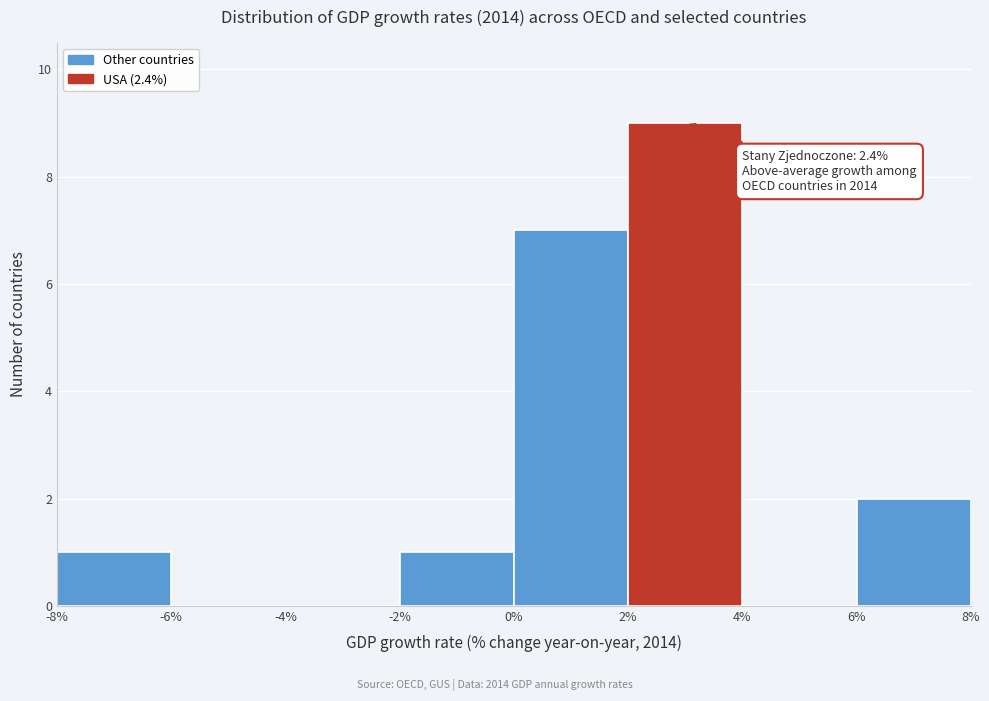

Over which range of the x-axis is the bar tallest?

2% to 4%